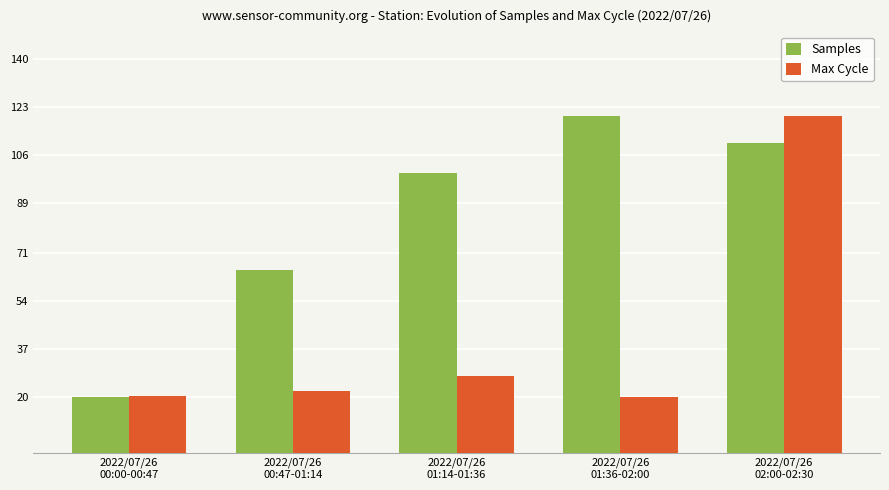

Which series has the largest total across all categories?

Samples